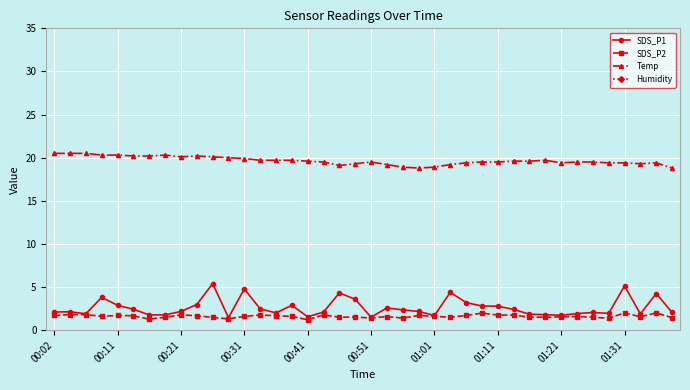

What is the maximum value for SDS_P1?

5.4